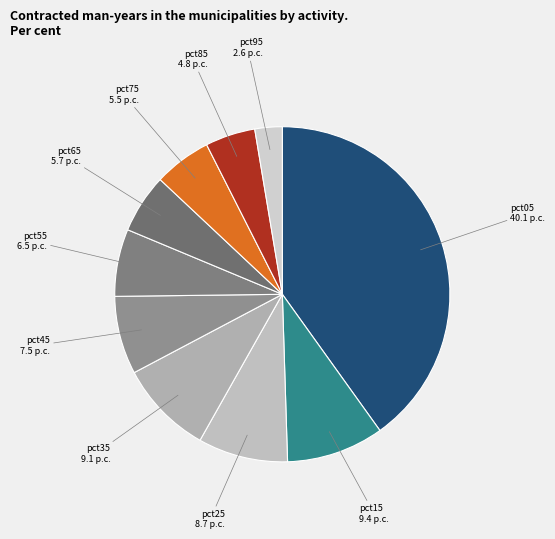

Which category has the biggest portion of the pie?

pct05